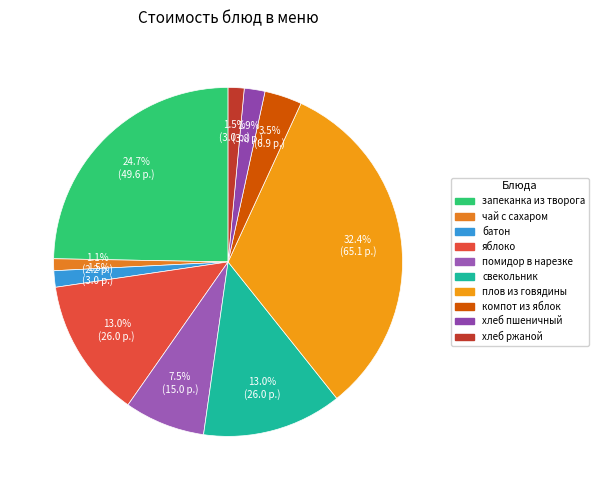

Count the number of slices in the pie.

10